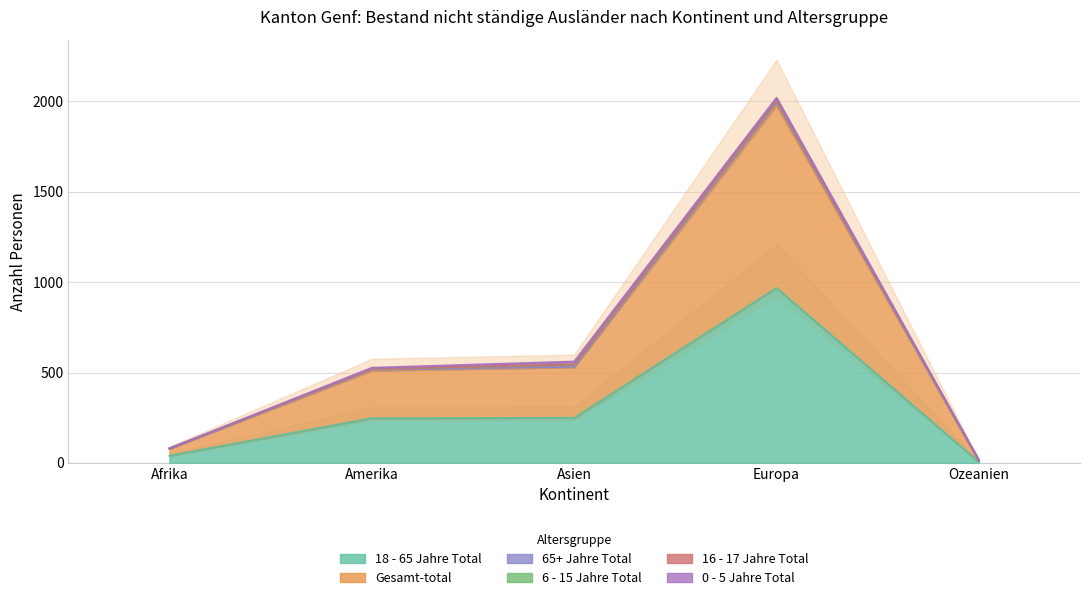

What is the approximate value of 18 - 65 Jahre Total at Asien, to the nearest 50?

250